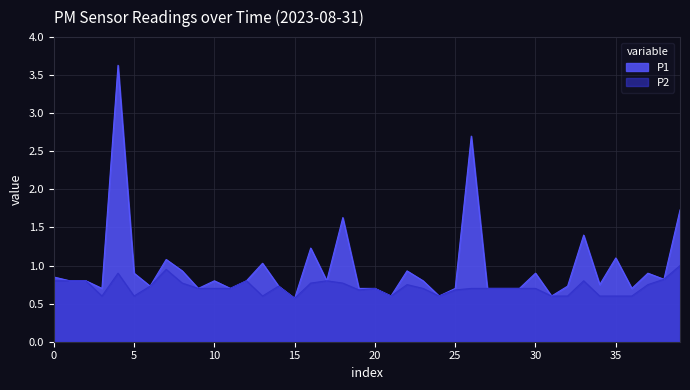

Does the chart display data point markers on the line(s)?

No